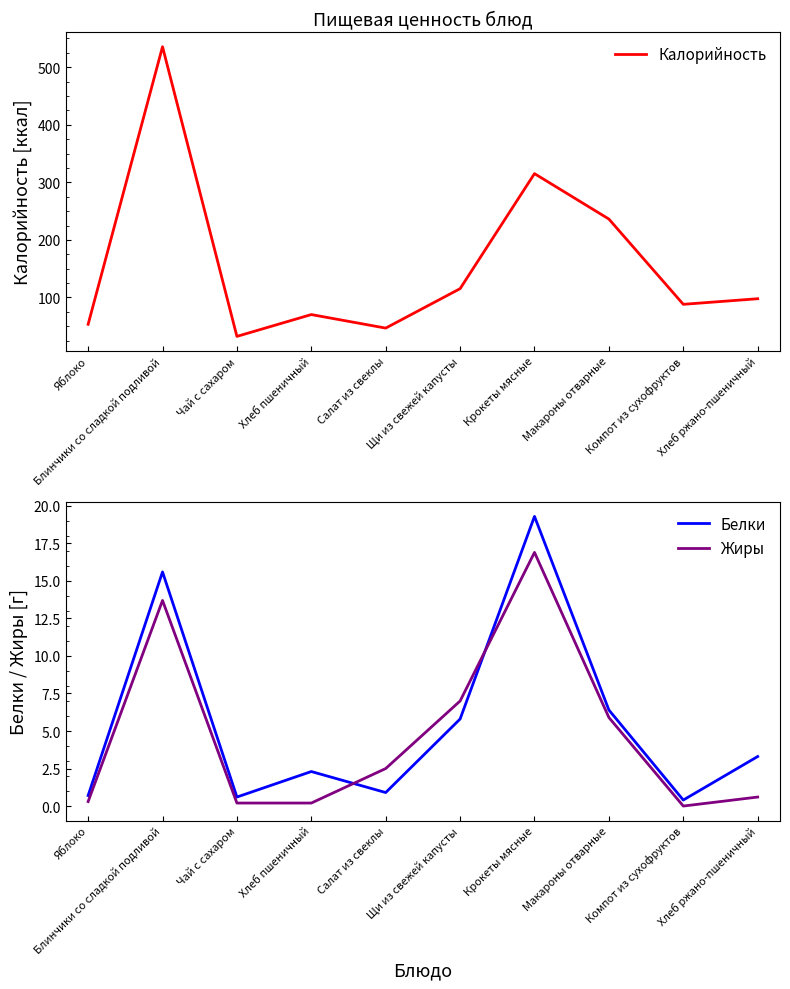

What position from the left is Макароны отварные?

8